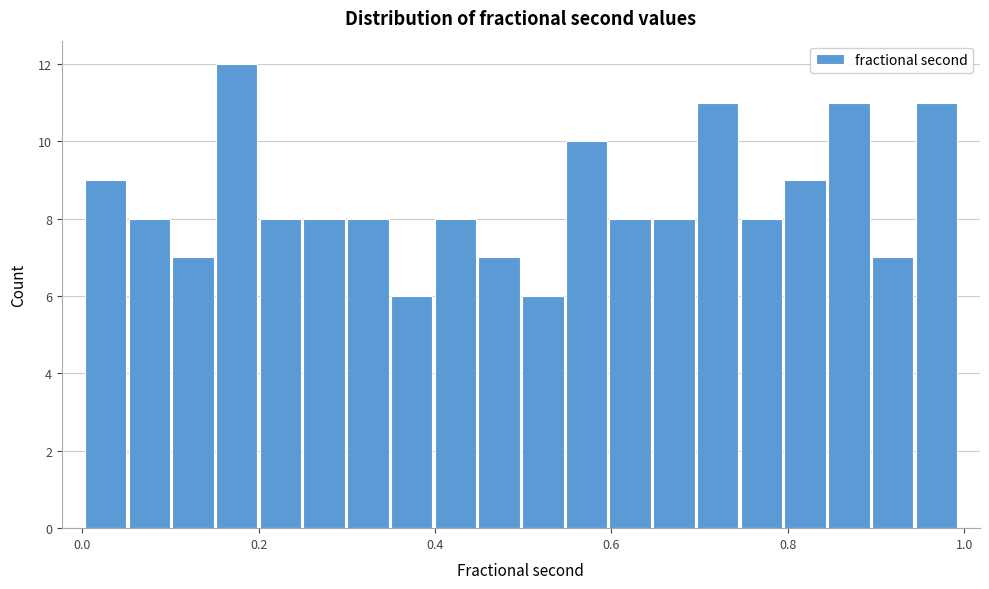

Around what value on the x-axis is the tallest bar? Give the approximate position of its centre, as read against the axis.

0.18